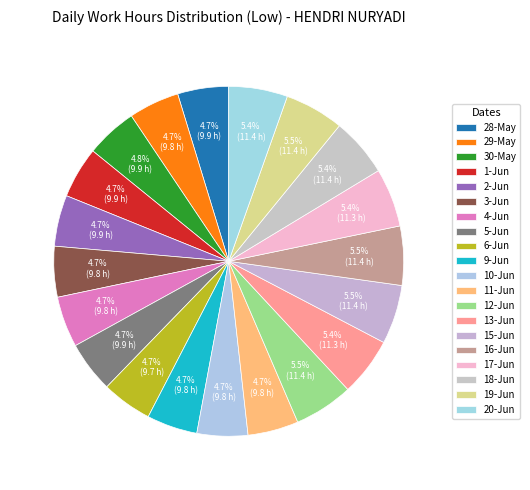

Is it true that 12-Jun is 1% of the pie?

False